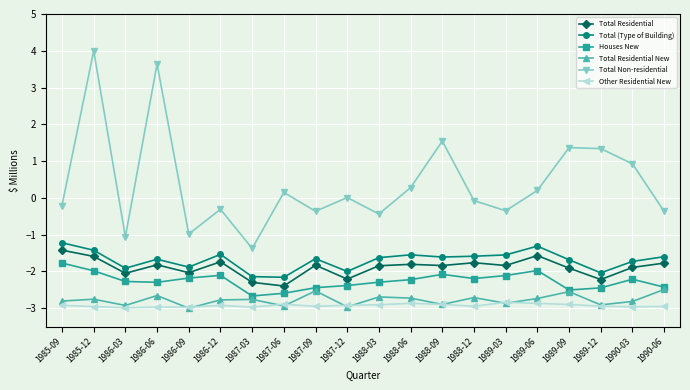

The Total Residential New series shows -2.8 at 1985-09. True or false?

True